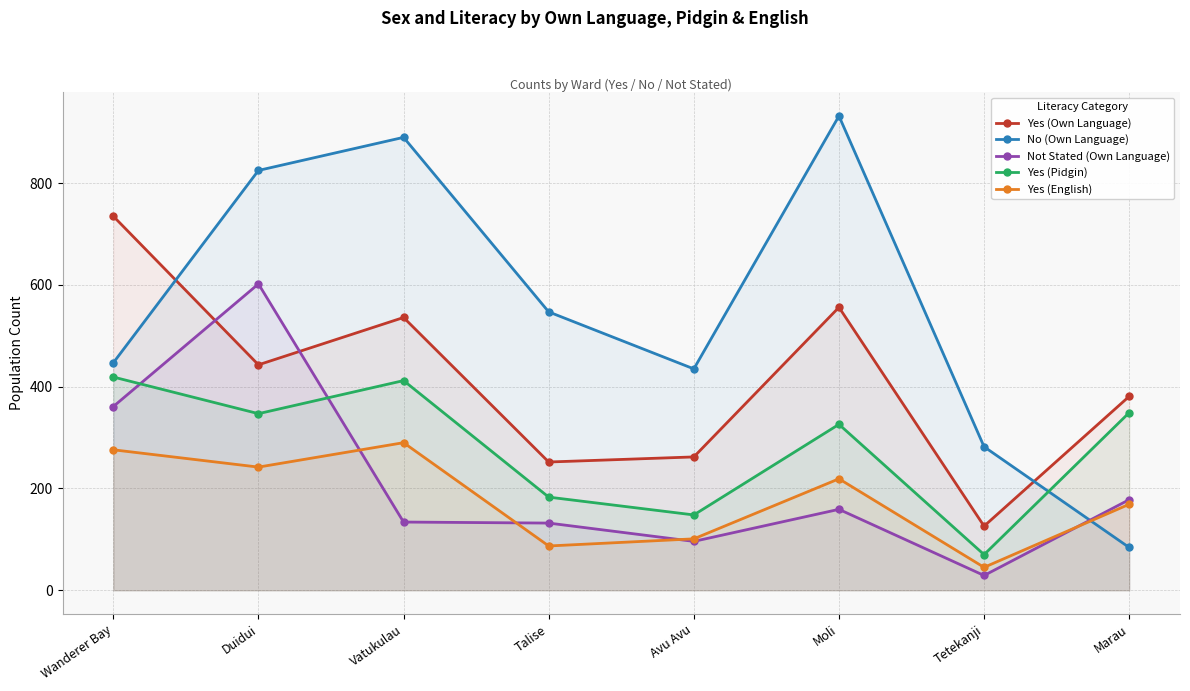

Where is Yes (Pidgin) nearest to the value 244?

Talise